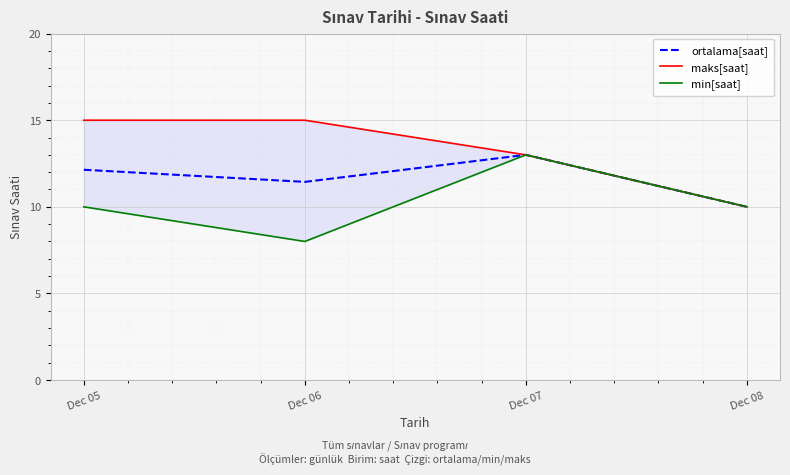

Which series has the largest total across all categories?

maks[saat]